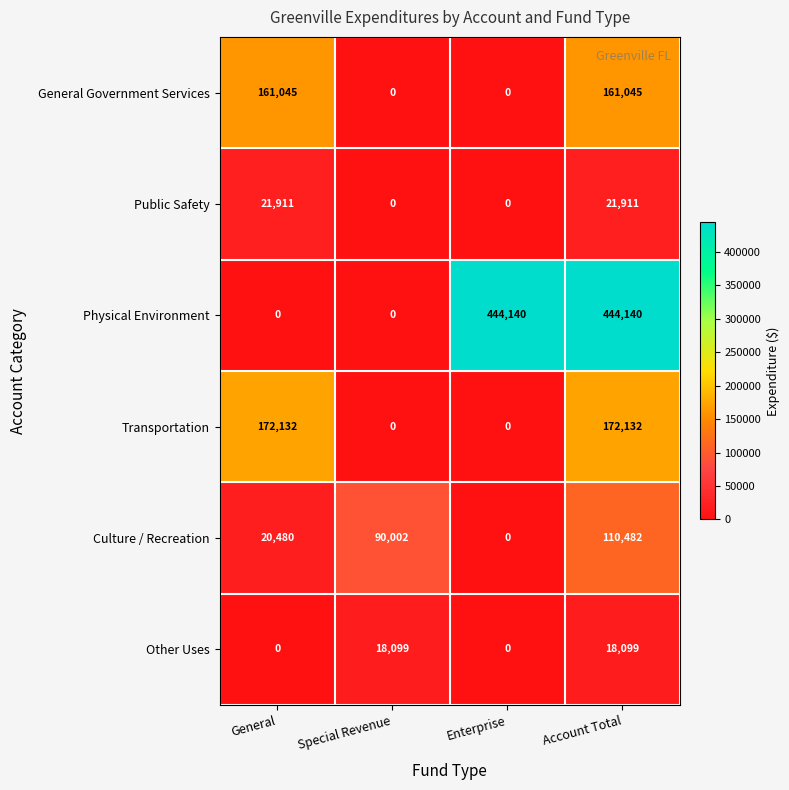

How many values in the Physical Environment series are below 444140?

2